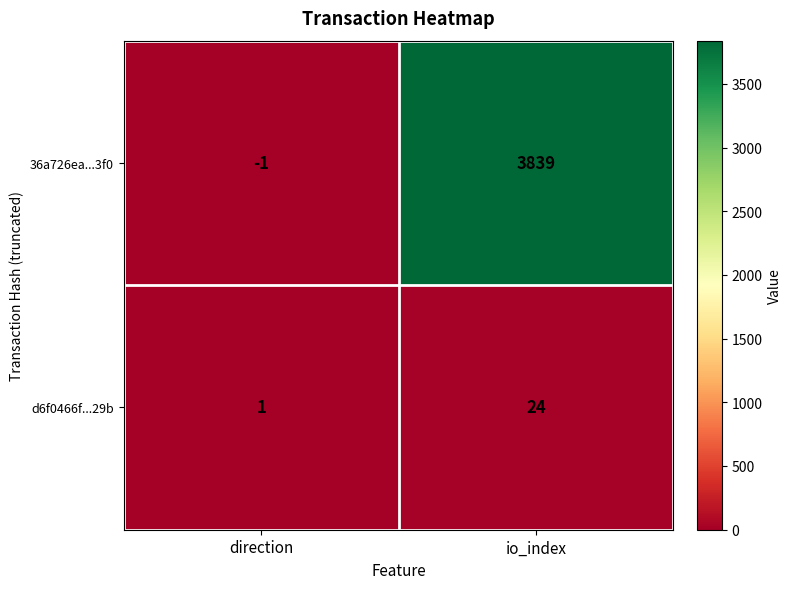

What is the average value of the 36a726ea...3f0 series?

1919